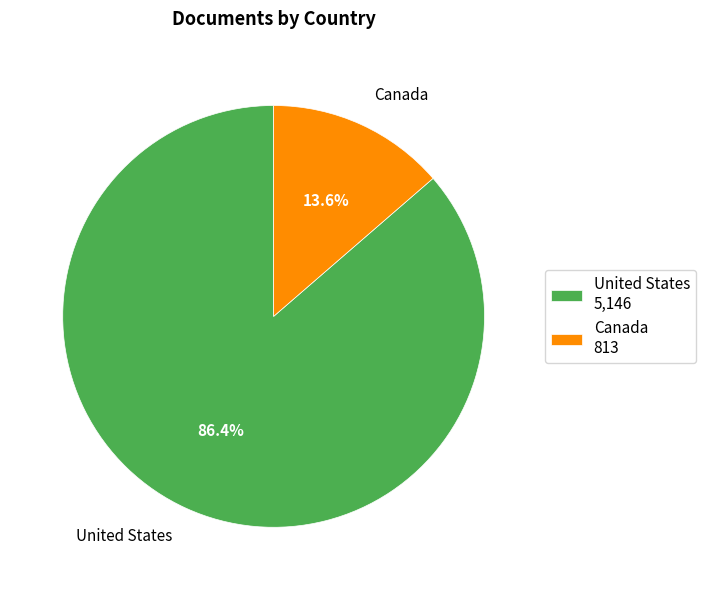

Rank the categories by value from highest to lowest.

United States, Canada